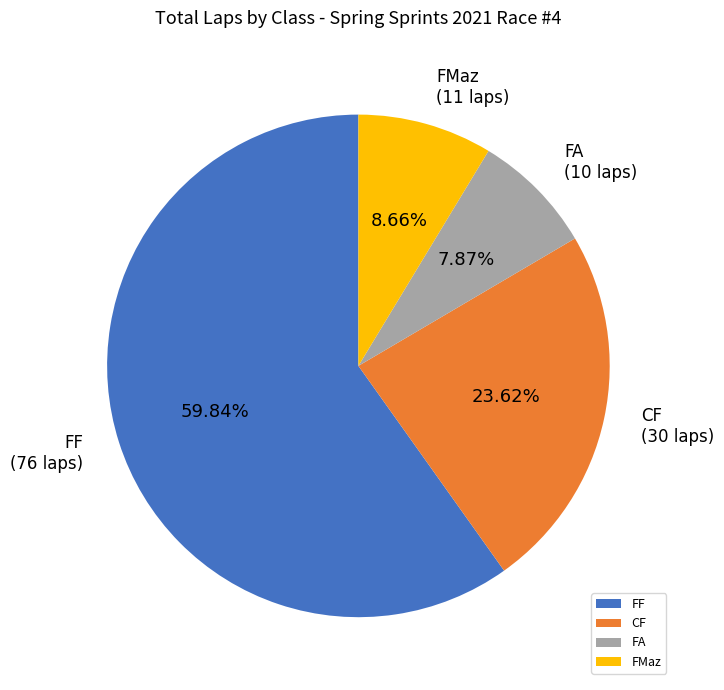

Does FF account for over 50% of the chart?

Yes